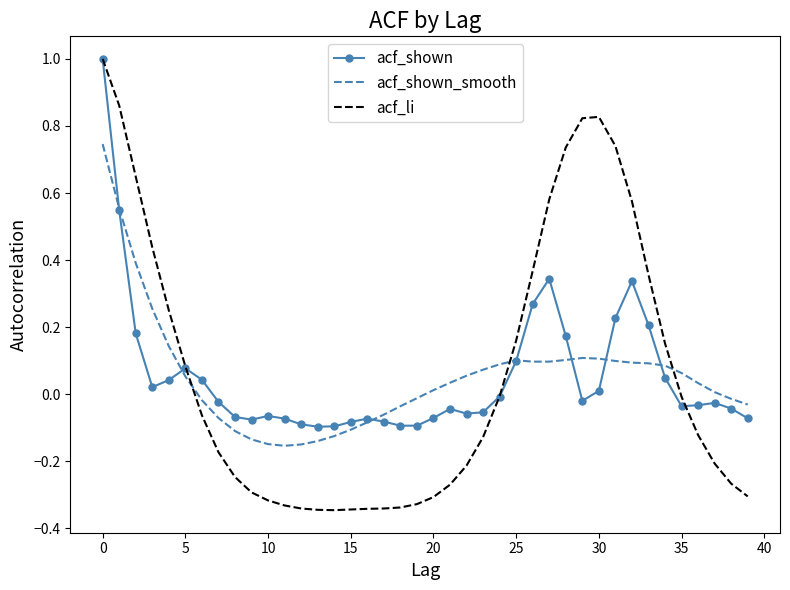

What are all the series names shown in the legend?

acf_shown, acf_shown_smooth, acf_li